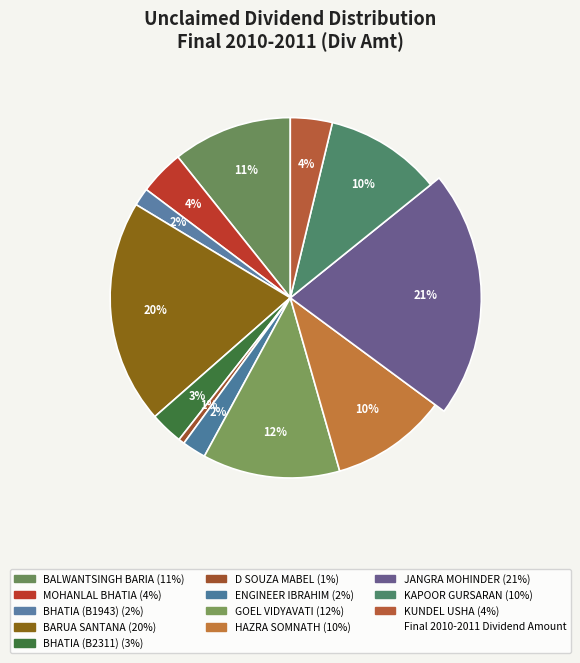

To the nearest percent, what percentage of the pie is BHATIA MOHANLAL TULSIDAS (B2311)?

3%